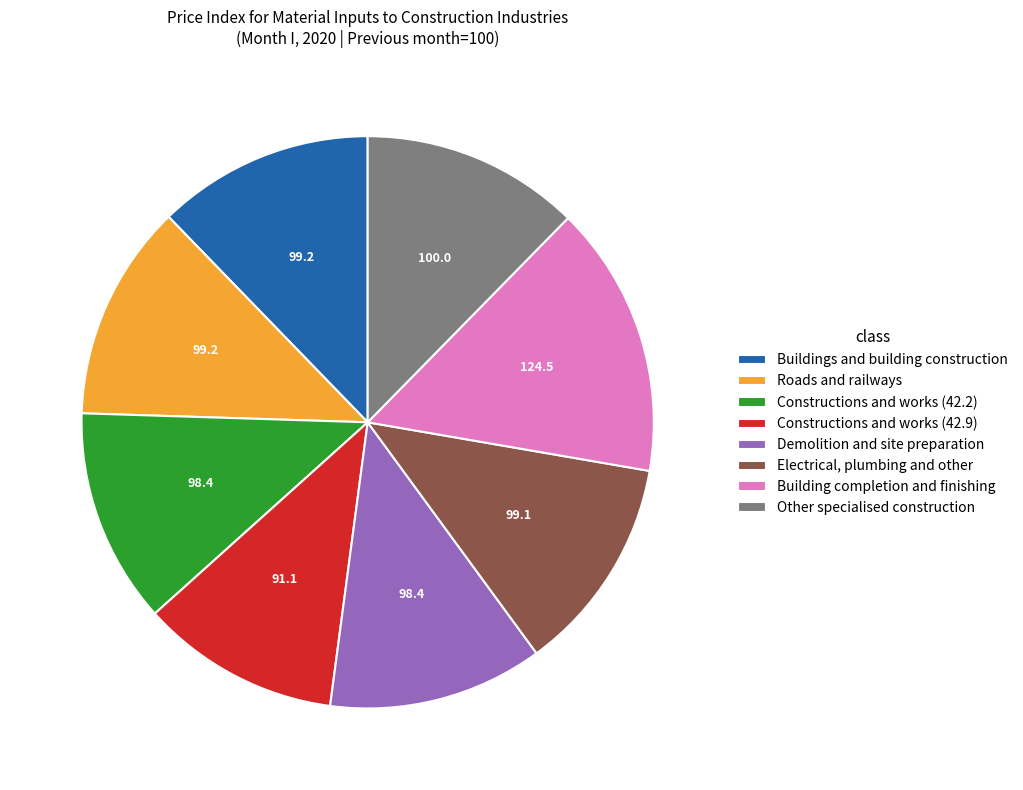

Is it true that Building completion and finishing is 3% of the pie?

False